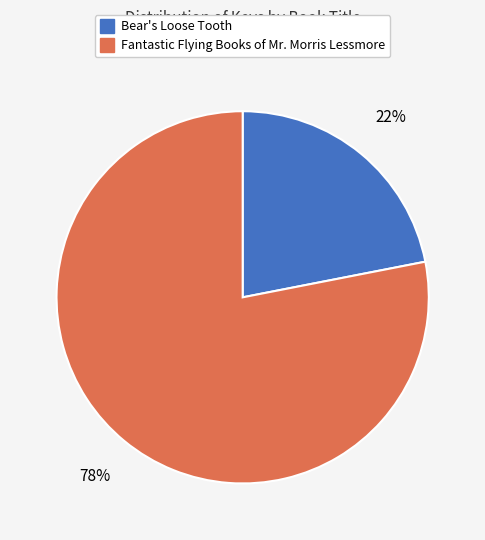

To the nearest percent, what portion does Fantastic Flying Books of Mr. Morris Lessmore represent?

78%